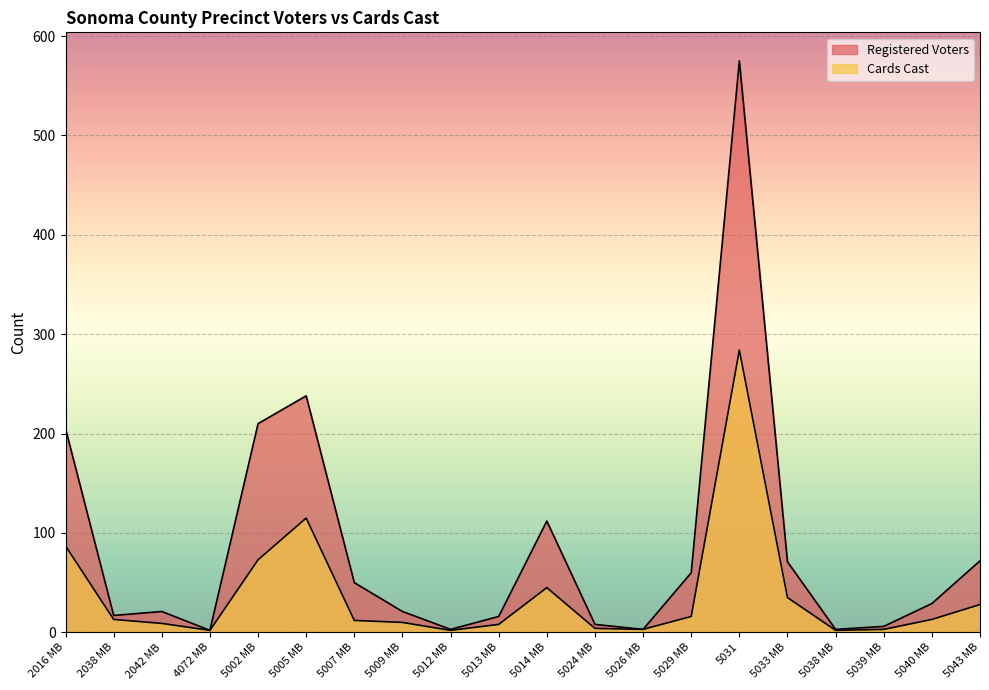

List the series in order of their overall mean, lowest first.

Cards Cast, Registered Voters